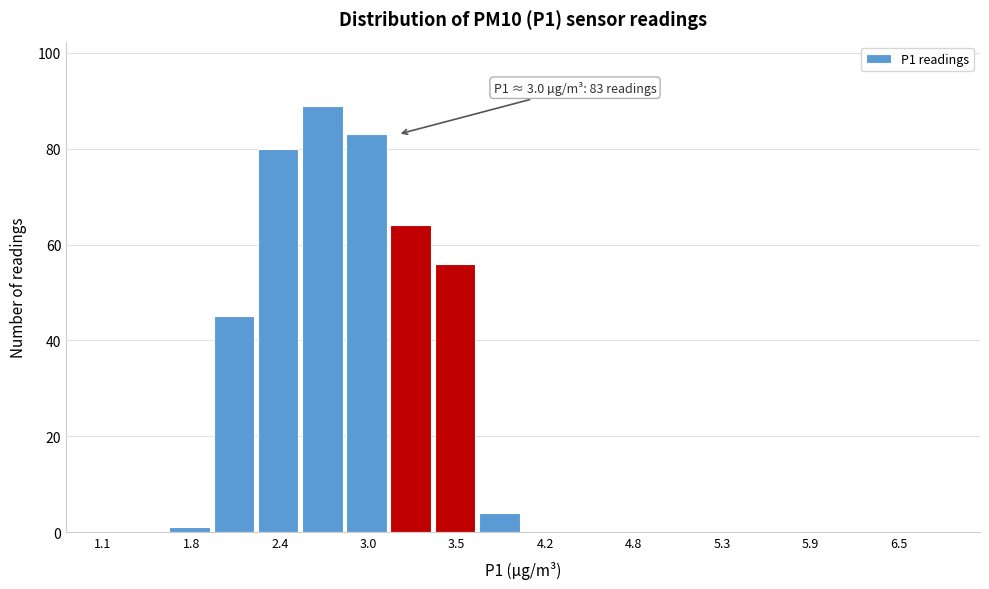

Read against the x-axis, roughly where is the centre of the tallest bar?

2.6